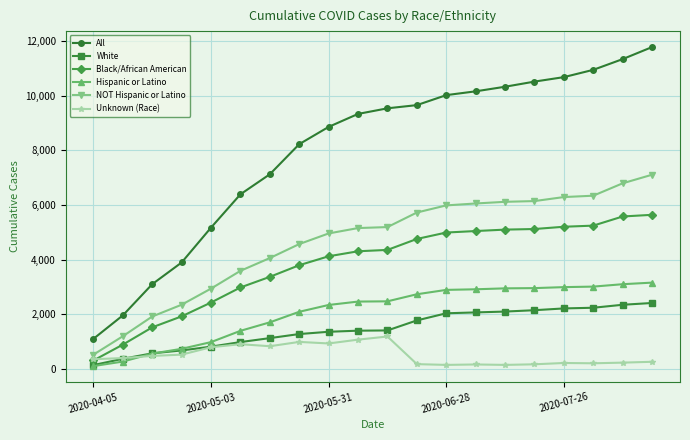

Which series has the largest total across all categories?

All